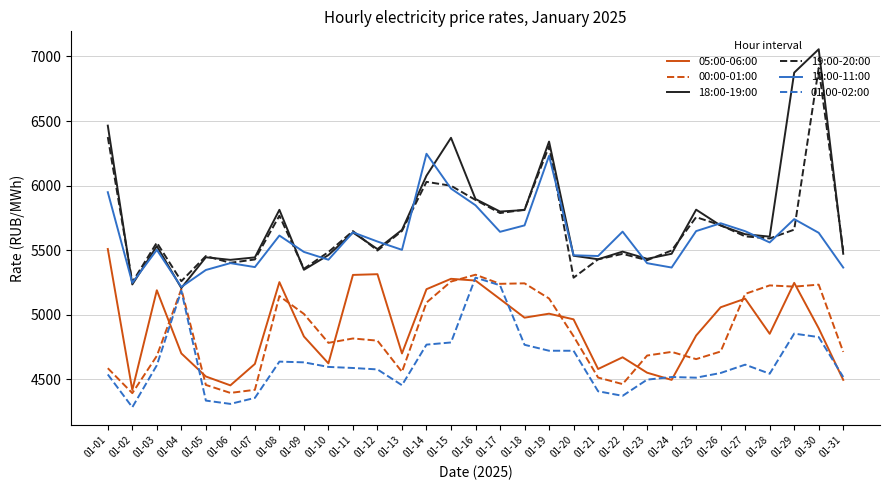

True or false: 10:00-11:00 has more than 1 points higher than both neighbors.

True